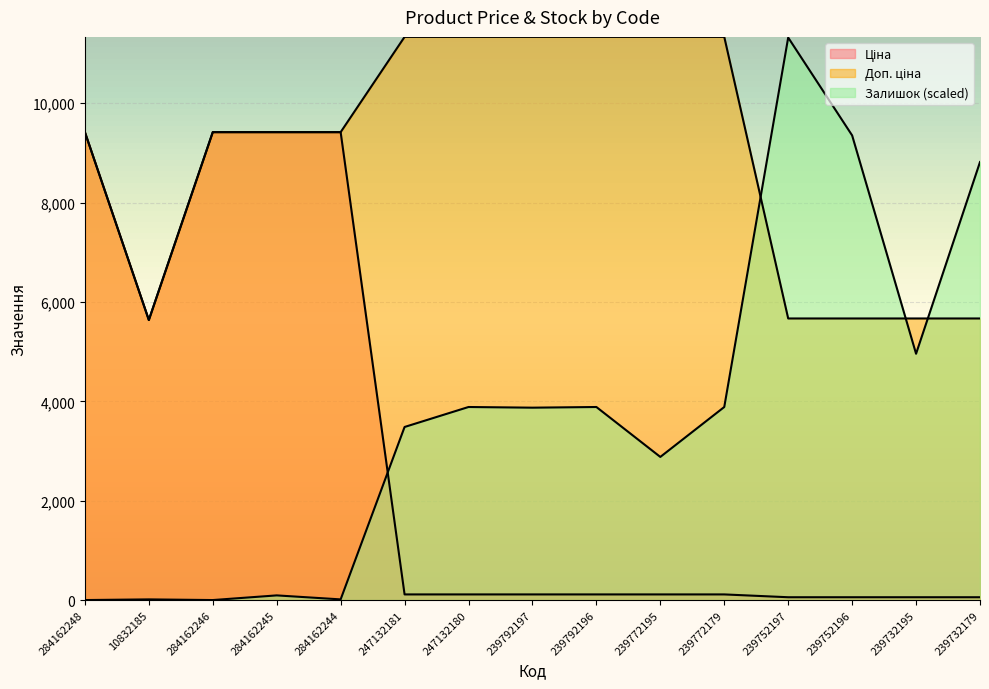

How many lines are shown in the chart?

3